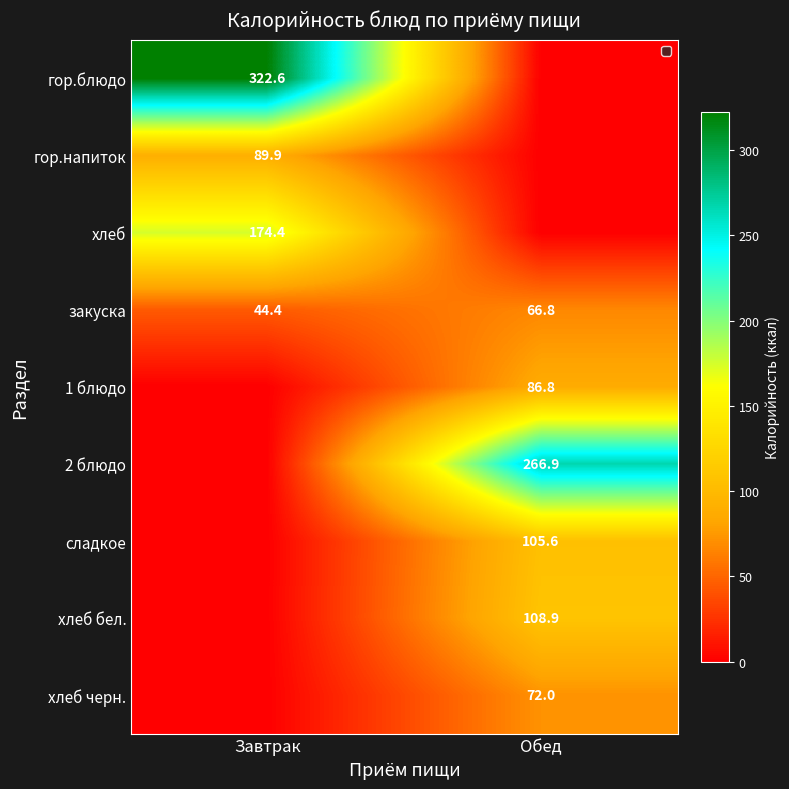

Rank the categories by закуска value from highest to lowest.

Обед, Завтрак